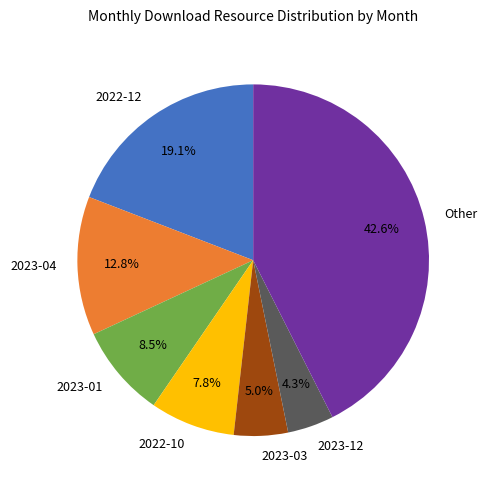

What portion of the pie excludes 2022-10?

92.2%